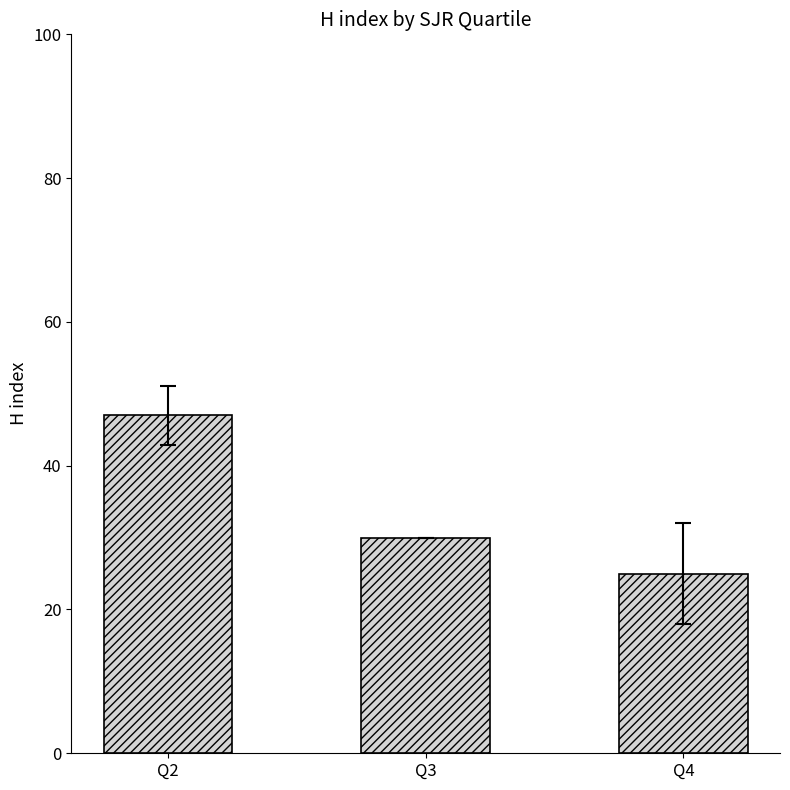

What is the difference between the maximum and minimum values?

22